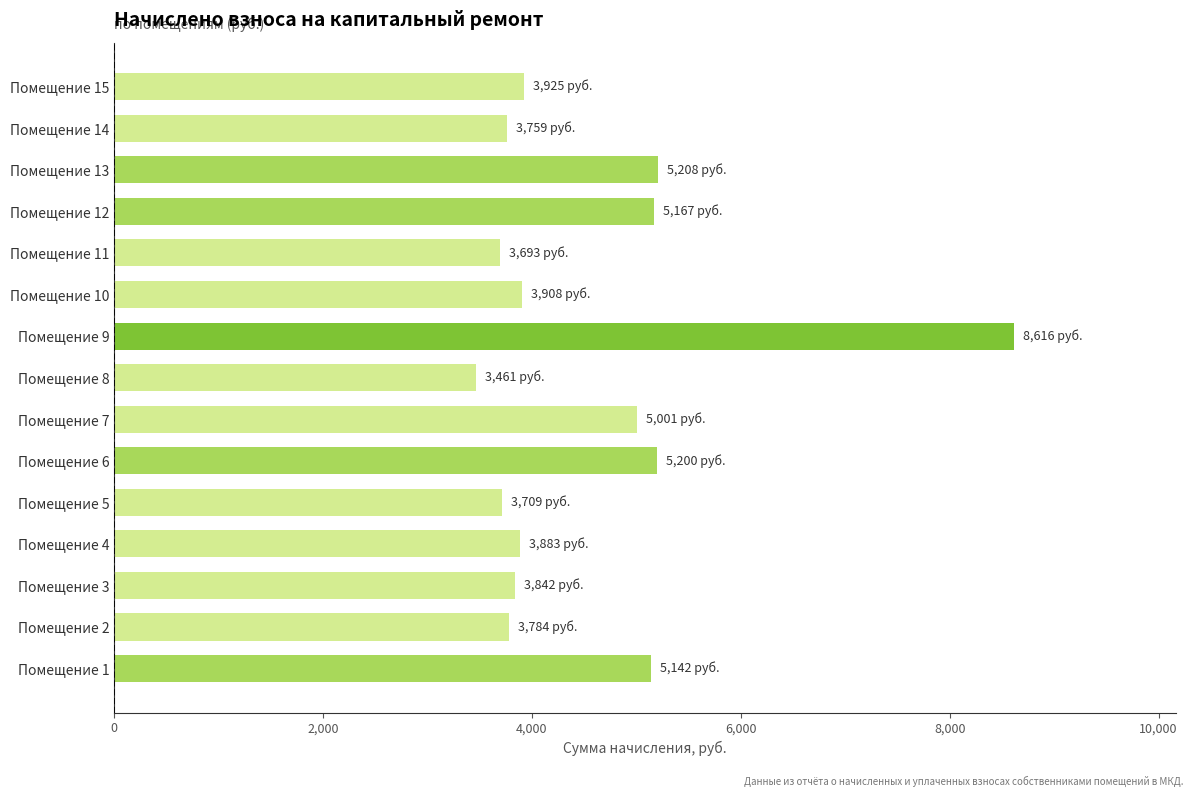

How many values exceed 3908?

8